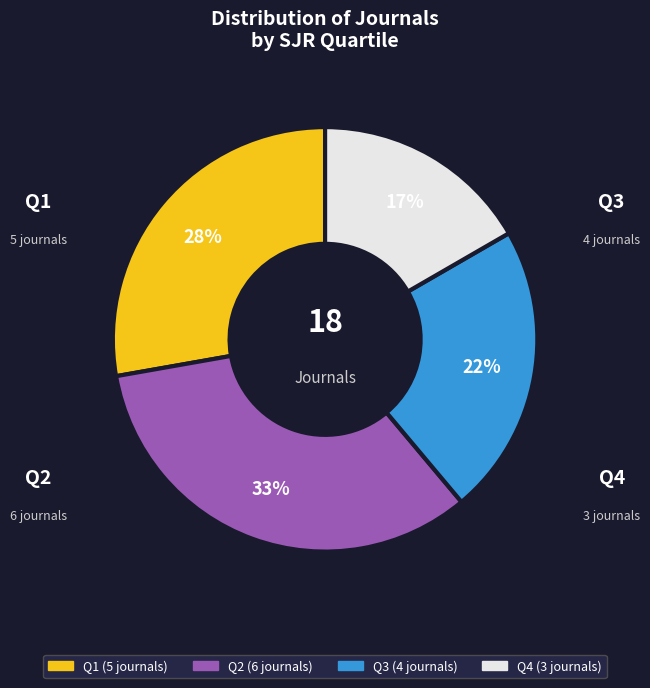

Rank the categories by value from highest to lowest.

Q2, Q1, Q3, Q4